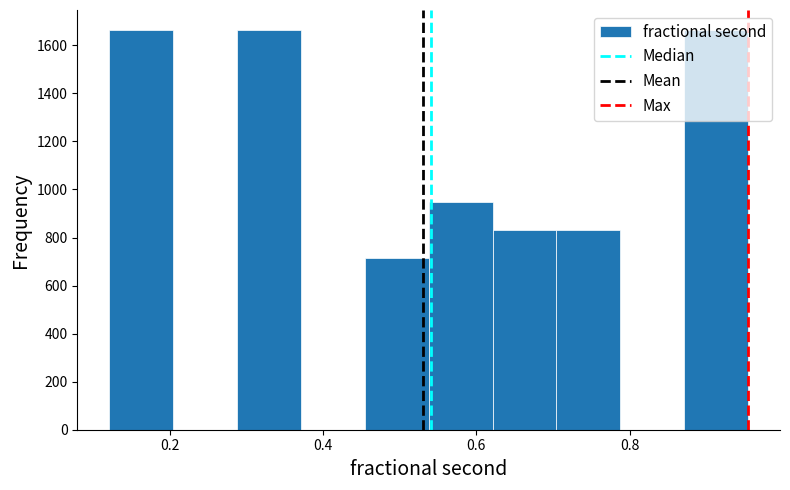

Reading left to right, list every bar in this chart as the range it spans on the x-axis followed by its height. Neither the bar edges nor the heights are printed on the chart, so give them approximately, as read against the axes.

0.12 to 0.20: 1660
0.20 to 0.28: 0
0.28 to 0.38: 1660
0.38 to 0.46: 0
0.46 to 0.54: 720
0.54 to 0.62: 940
0.62 to 0.70: 840
0.70 to 0.78: 840
0.78 to 0.88: 0
0.88 to 0.96: 1660